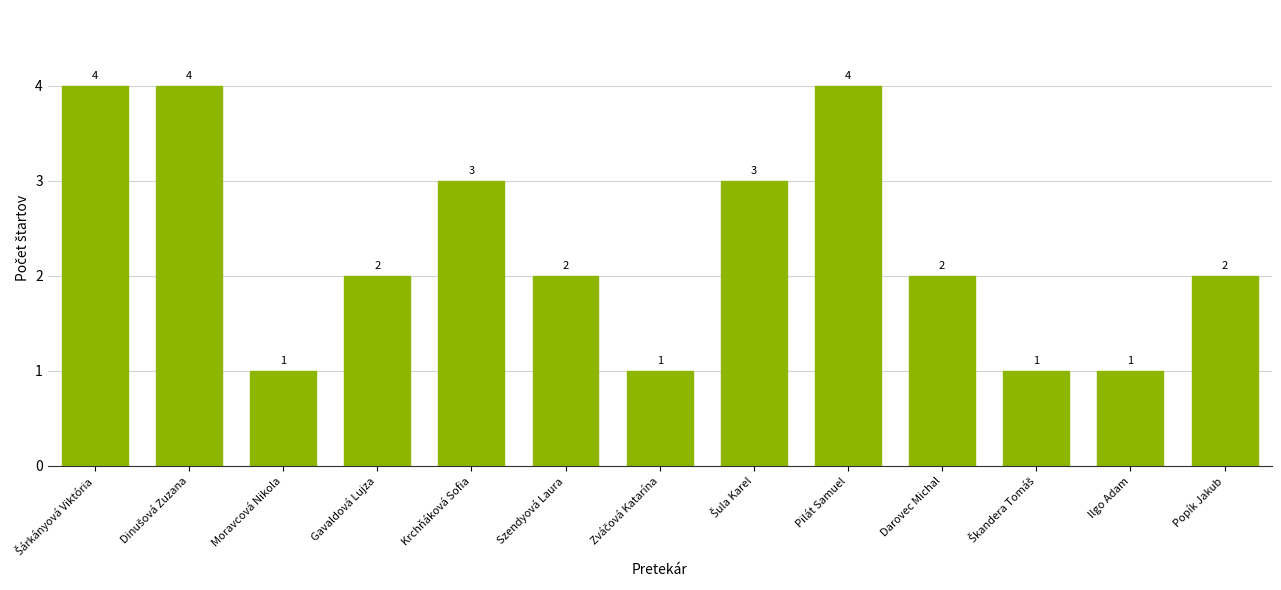

Approximately how many times larger is the value at Pilát Samuel compared to Moravcová Nikola?

4.0